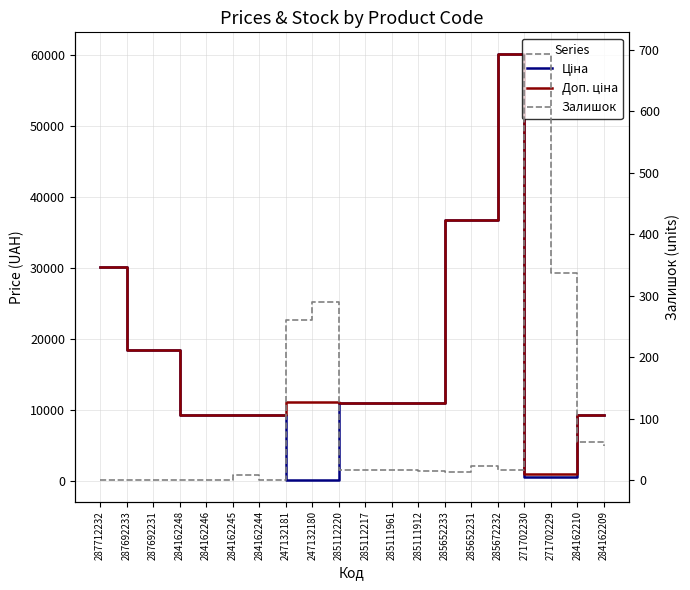

Reading left to right, list all the values displayed in this chart.

Ціна: 287712232=30102.8	287692233=18420.9	287692231=18420.9	284162248=9290.5	284162246=9290.5	284162245=9290.5	284162244=9290.5	247132181=111.8	247132180=111.8	285112220=10964.4	285112217=10964.4	285111961=10964.4	285111912=10964.4	285652233=36841.8	285652231=36841.8	285672232=60205.6	271702230=578.1	271702229=578.1	284162210=9290.5	284162209=9290.5
Доп. ціна: 287712232=30102.8	287692233=18420.9	287692231=18420.9	284162248=9290.5	284162246=9290.5	284162245=9290.5	284162244=9290.5	247132181=11182.0	247132180=11182.0	285112220=10964.4	285112217=10964.4	285111961=10964.4	285111912=10964.4	285652233=36841.8	285652231=36841.8	285672232=60205.6	271702230=1060.0	271702229=1060.0	284162210=9290.5	284162209=9290.5
Залишок: 287712232=0.0	287692233=0.0	287692231=0.0	284162248=0.0	284162246=0.0	284162245=8.0	284162244=0.0	247132181=260.0	247132180=290.0	285112220=17.0	285112217=17.0	285111961=17.0	285111912=15.0	285652233=14.0	285652231=23.0	285672232=16.0	271702230=694.0	271702229=337.0	284162210=62.0	284162209=55.0